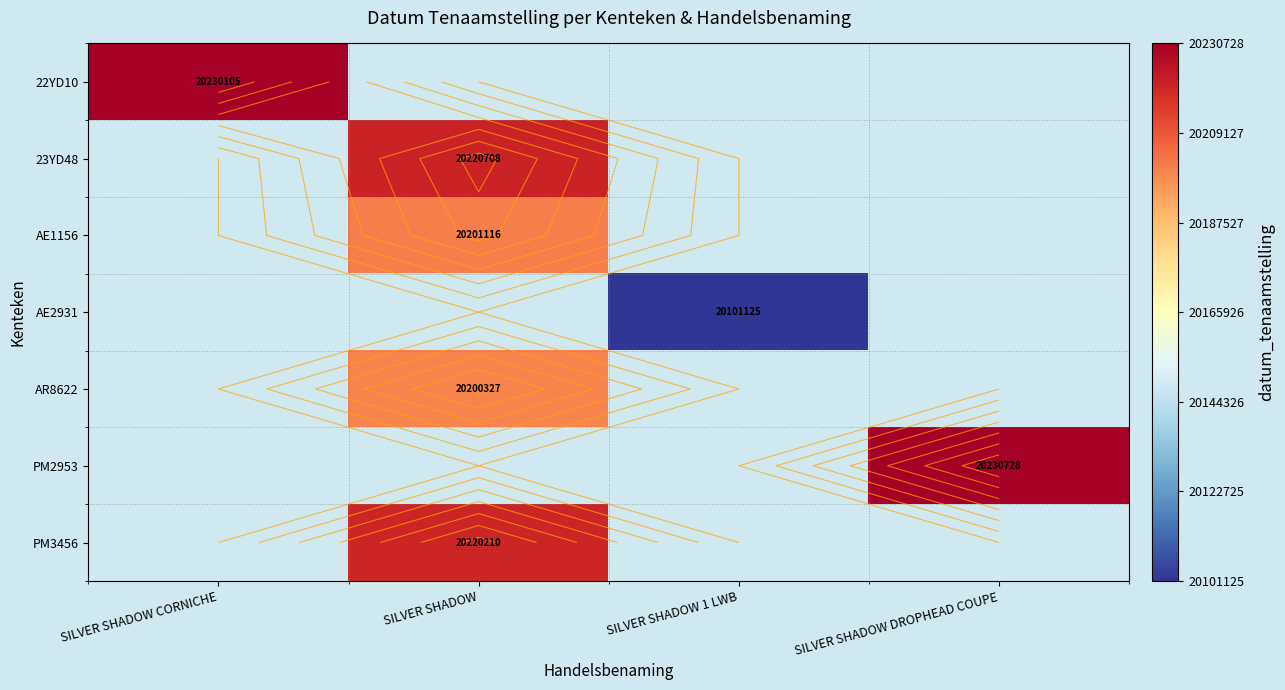

What is the greatest value displayed?

20230728.0